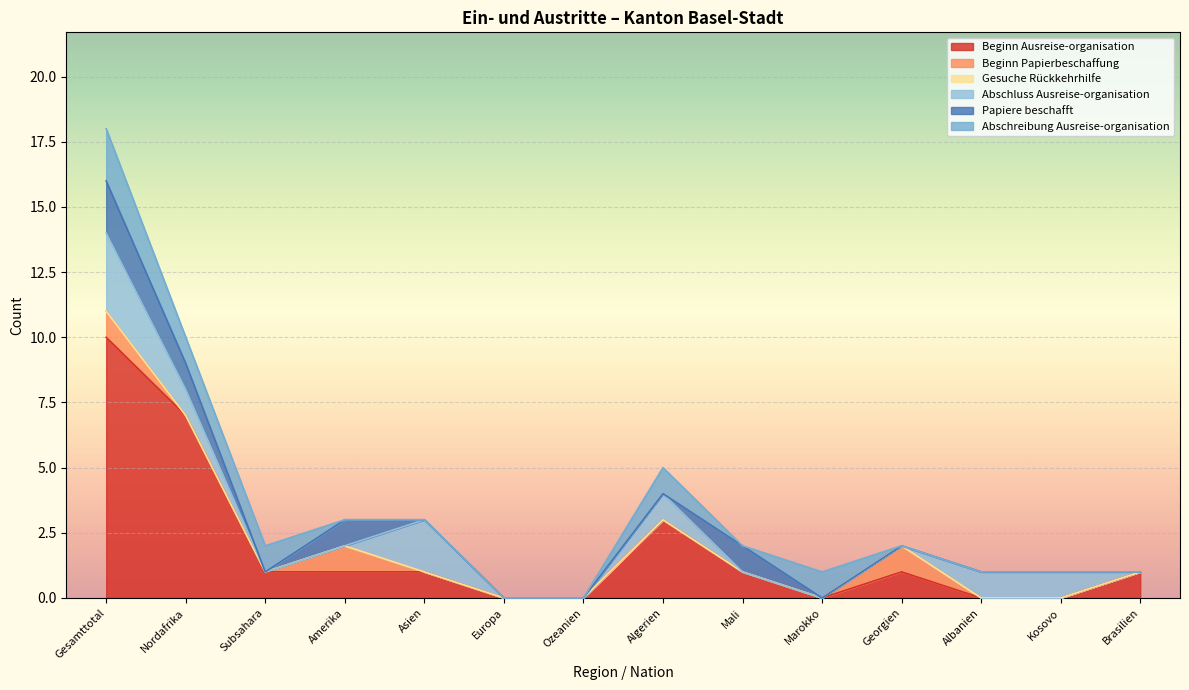

Does the chart display data point markers on the line(s)?

No